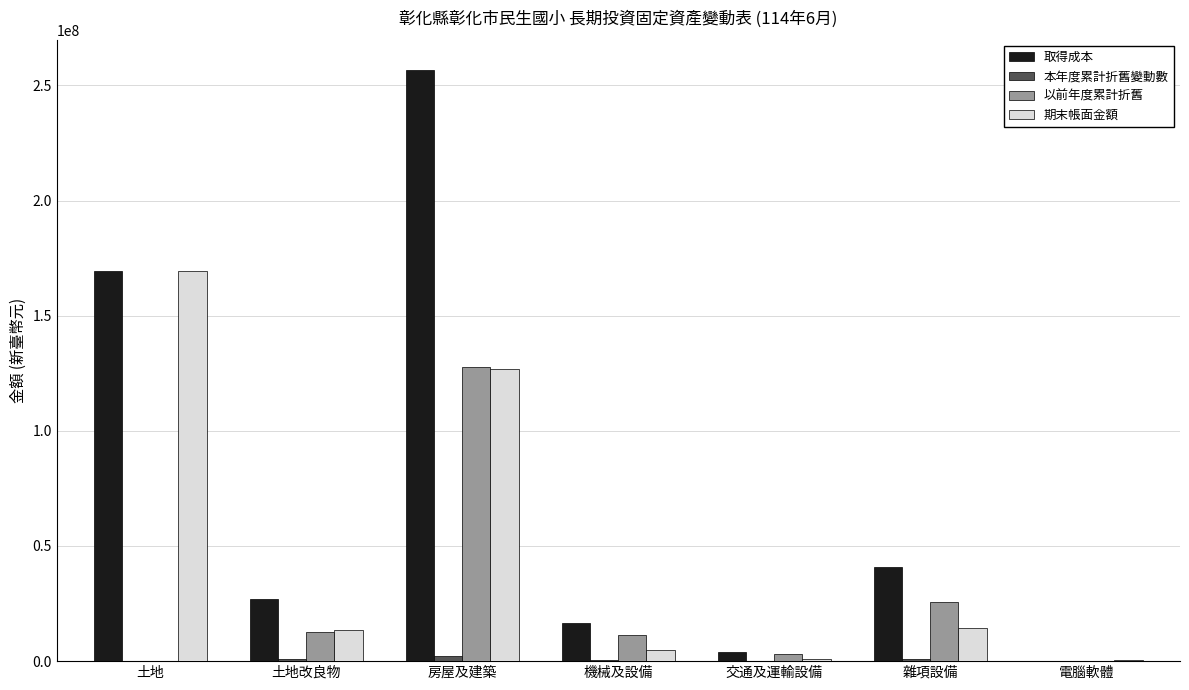

Which series changed the most between 土地 and 房屋及建築?

以前年度累計折舊